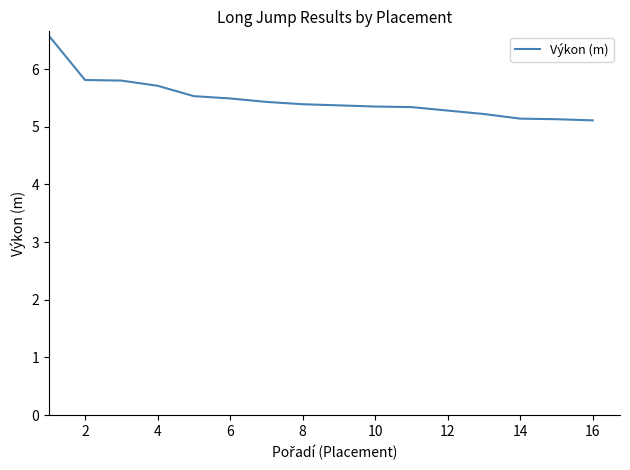

What is the smallest value displayed?

5.1